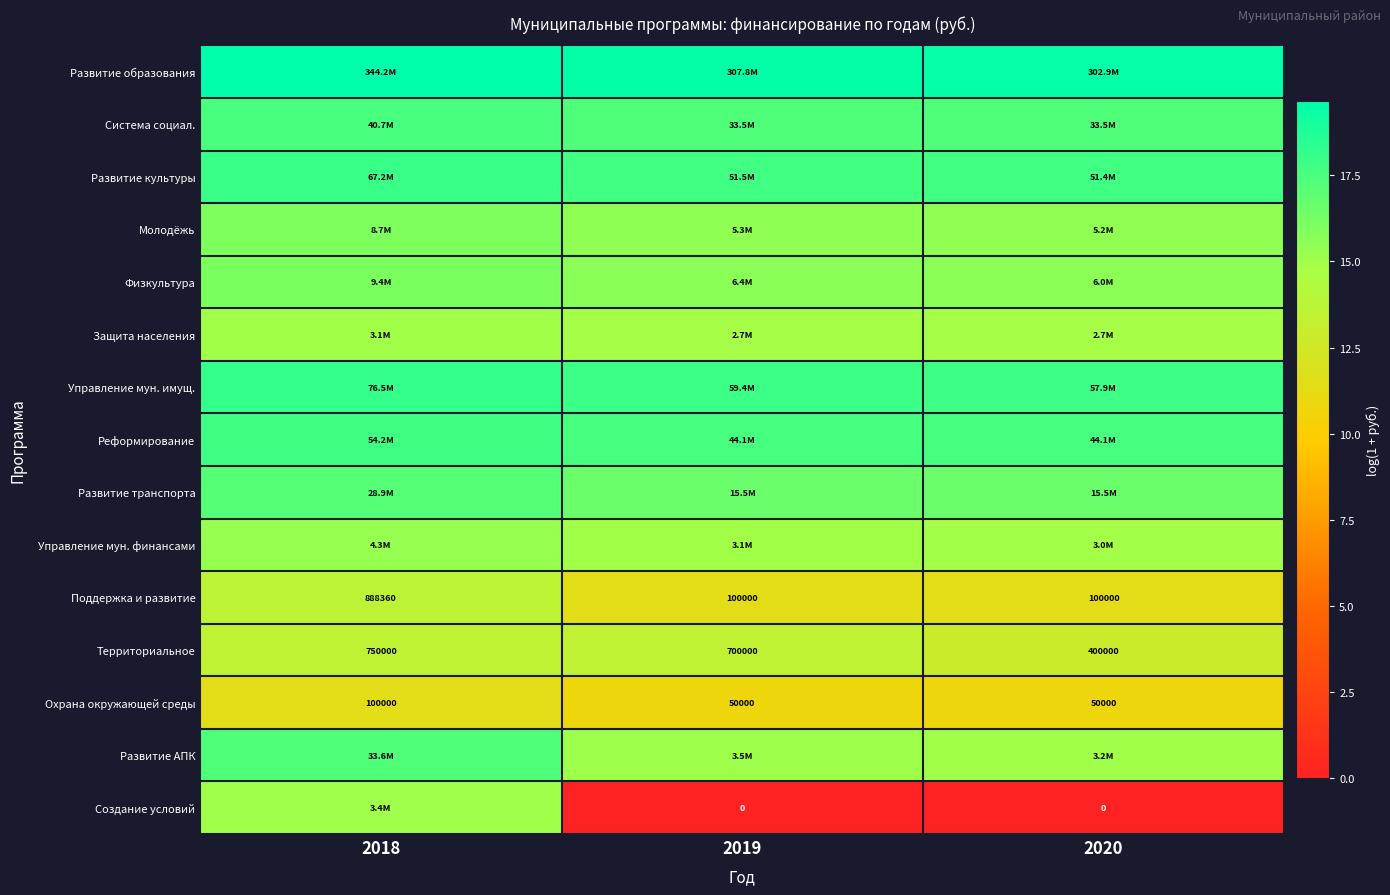

How many values in the Поддержка и развитие series exceed 100000?

1